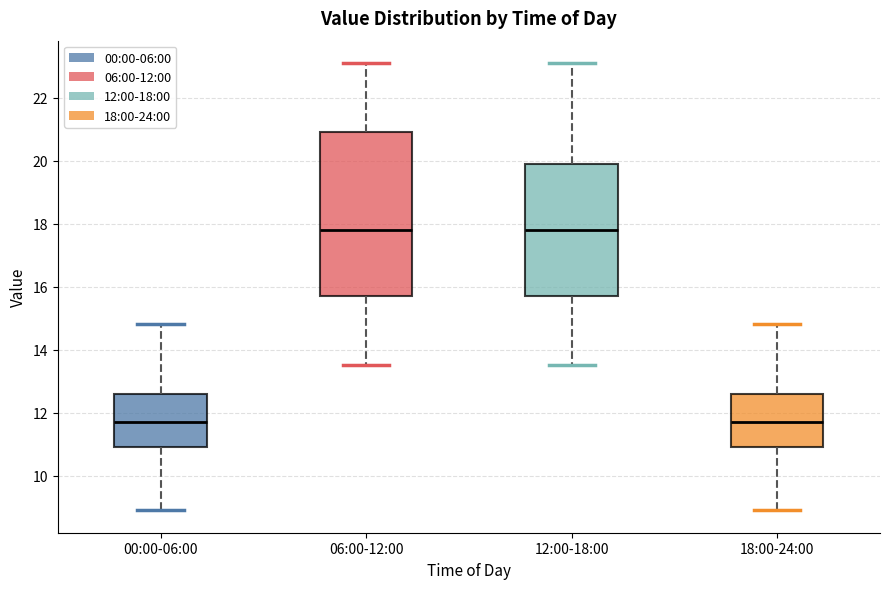

Where is the lower edge of the box for 18:00-24:00 on the y-axis? The values are not printed on the chart, so give them approximately, as read against the axis.

11.0